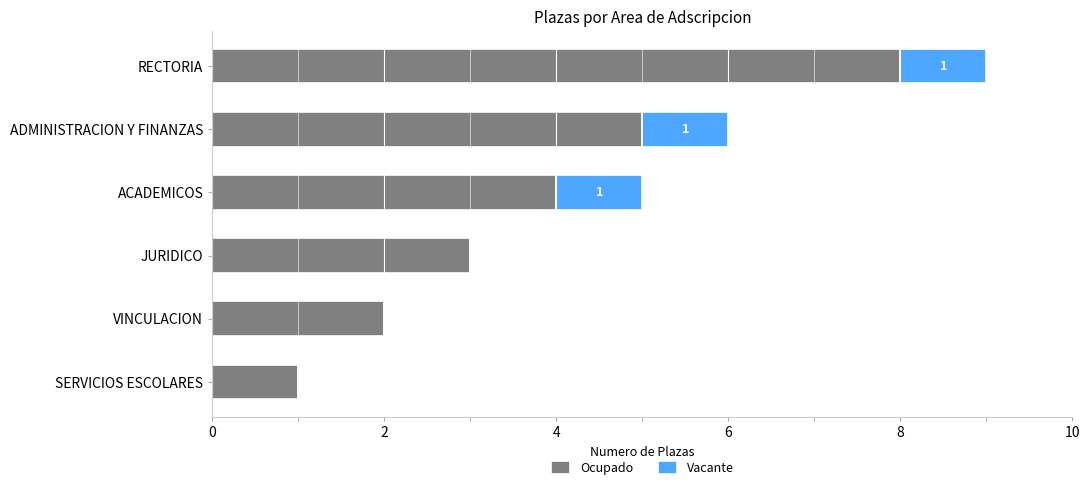

What are all the series names shown in the legend?

Ocupado, Vacante